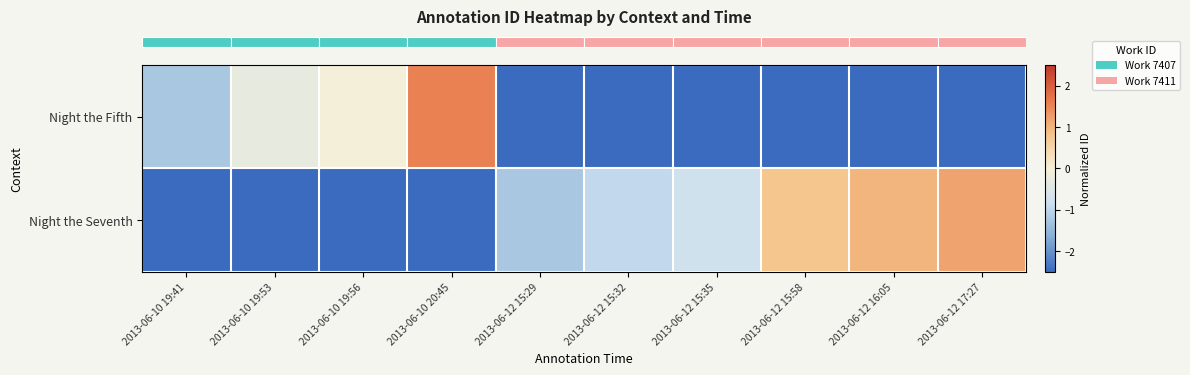

At how many categories does at least one series exceed 0?

4